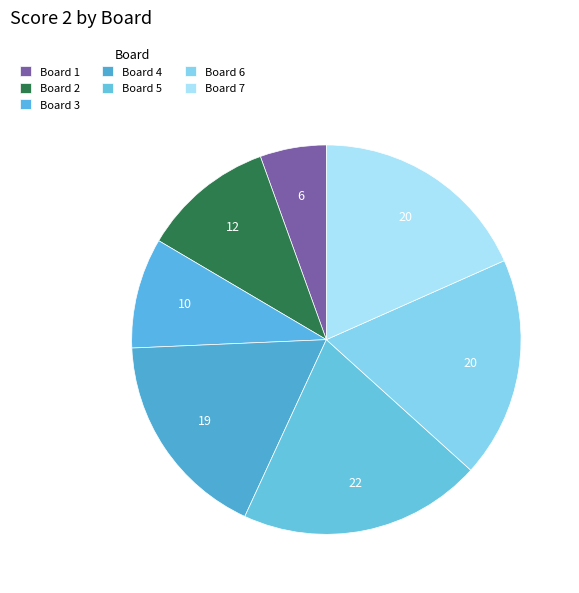

How many segments does this pie chart have?

7